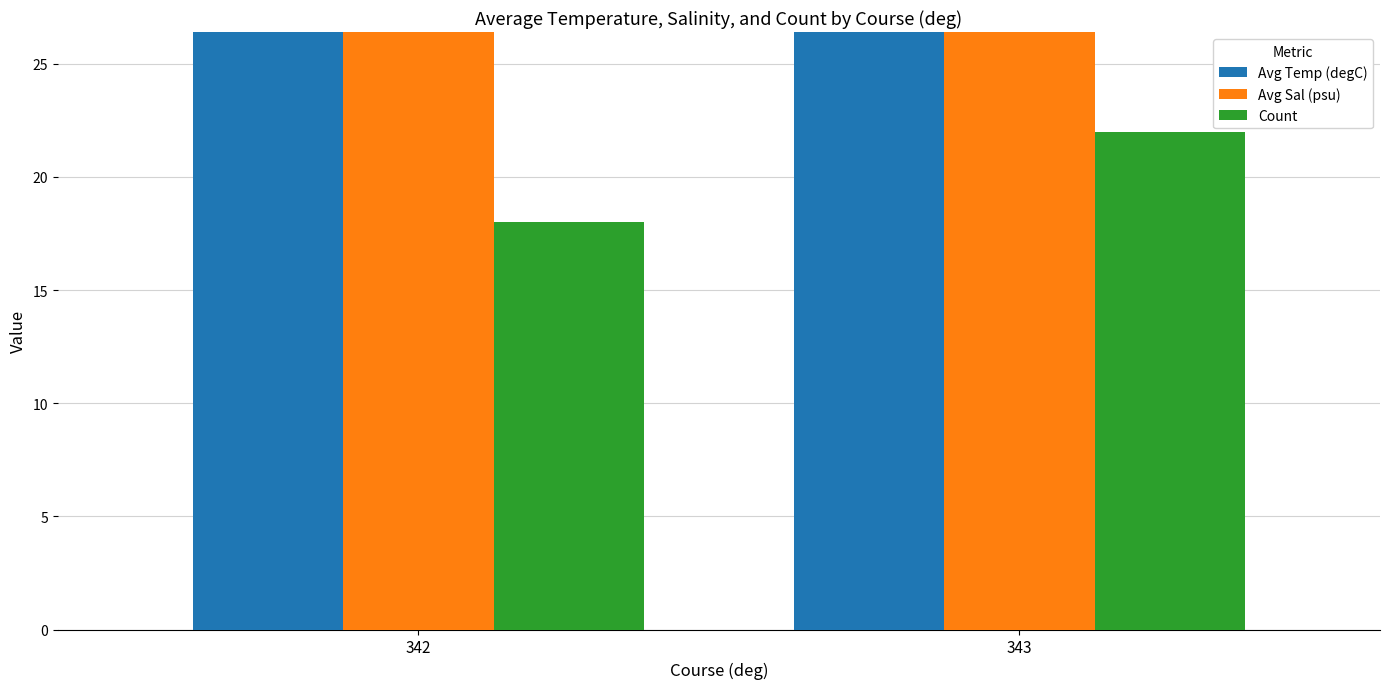

How many data points does each series have?

2